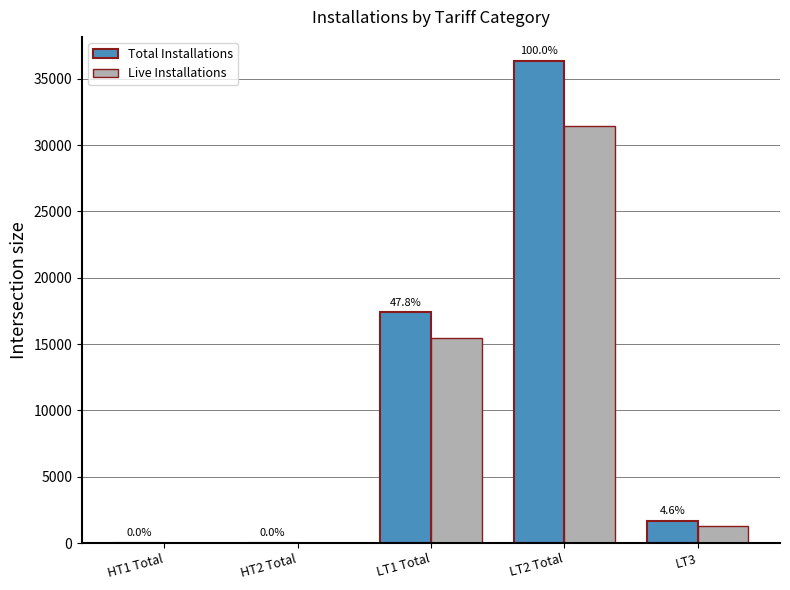

Are the bars horizontal?

No